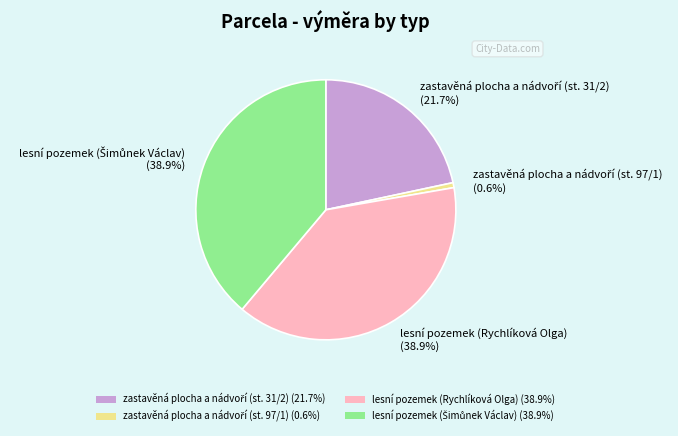

Does any single category account for the majority?

No